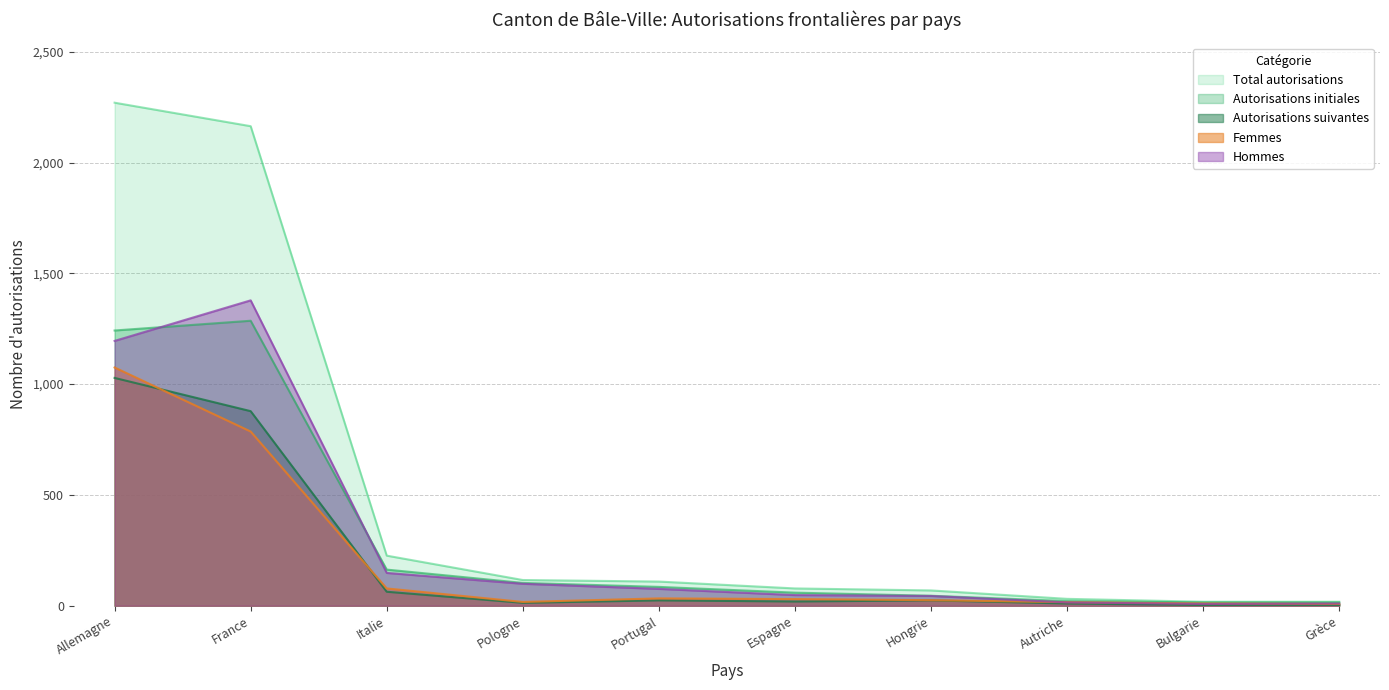

List the labels in order of Femmes value, largest first.

Allemagne, France, Italie, Portugal, Espagne, Hongrie, Pologne, Autriche, Bulgarie, Grèce